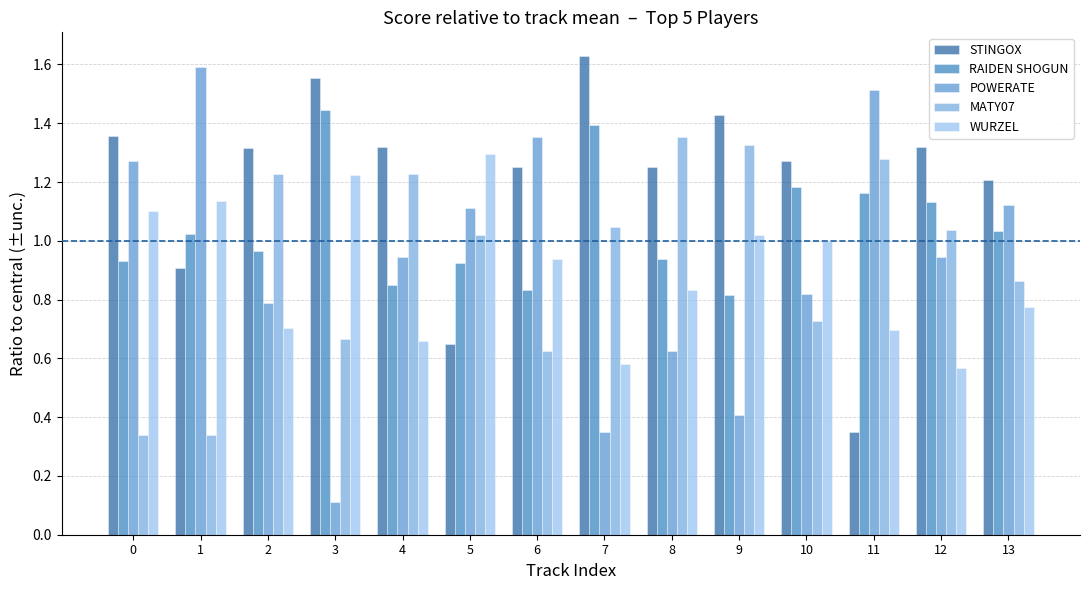

How many bars are there in each group?

5